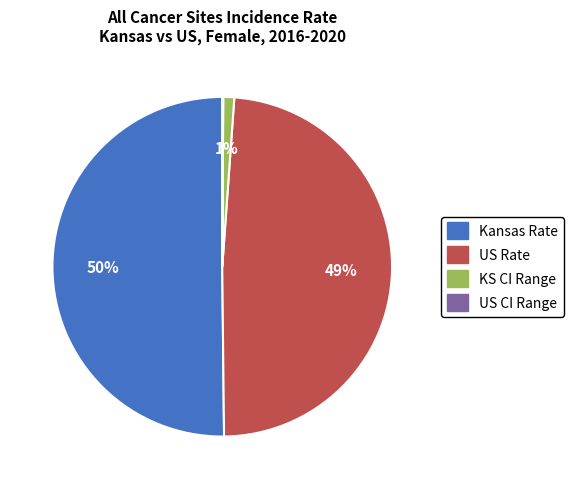

To the nearest percent, what is the difference between the largest and smallest slice percentages?

50%